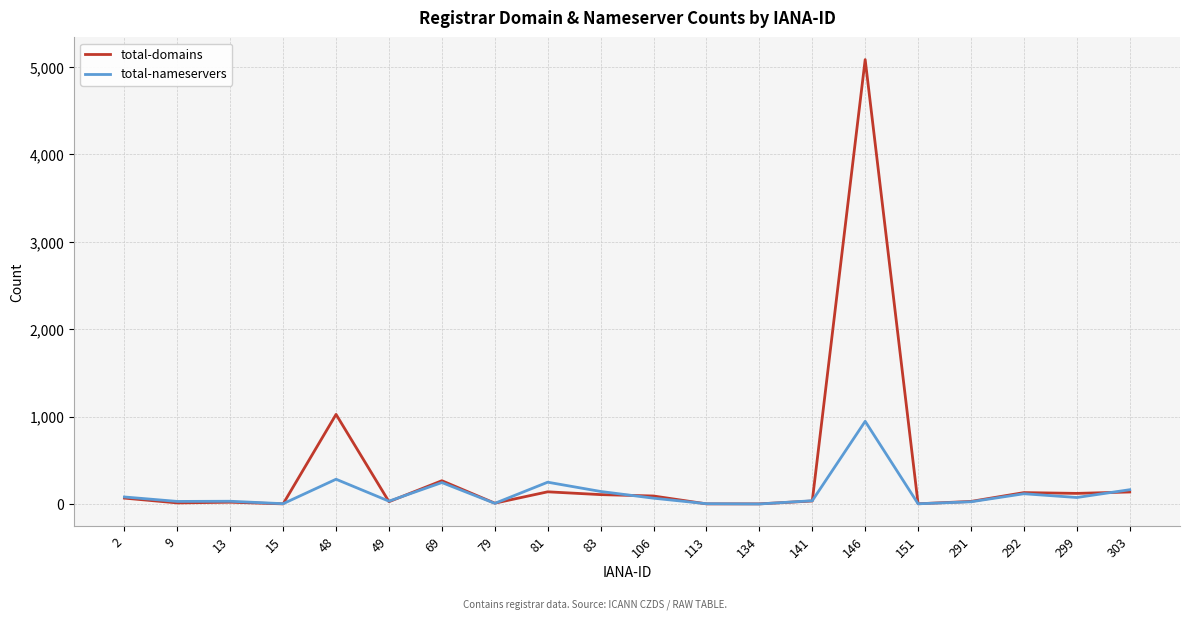

Does the chart display data point markers on the line(s)?

No